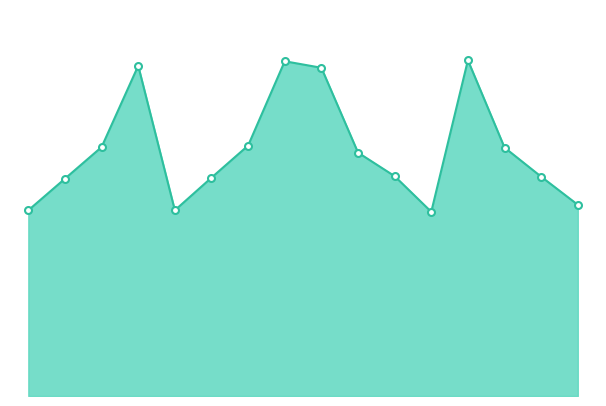

Reading right to left, list all the values displayed in this chart.

3384.4	3881.9	4397.1	5942.7	3260.1	3890.8	4308.3	5809.5	5925.0	4432.6	3864.2	3286.7	5845.1	4405.9	3846.3	3286.7